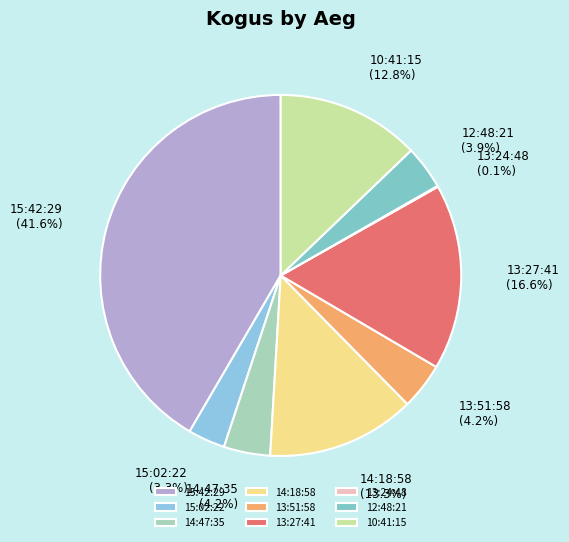

Does any single category account for the majority?

No